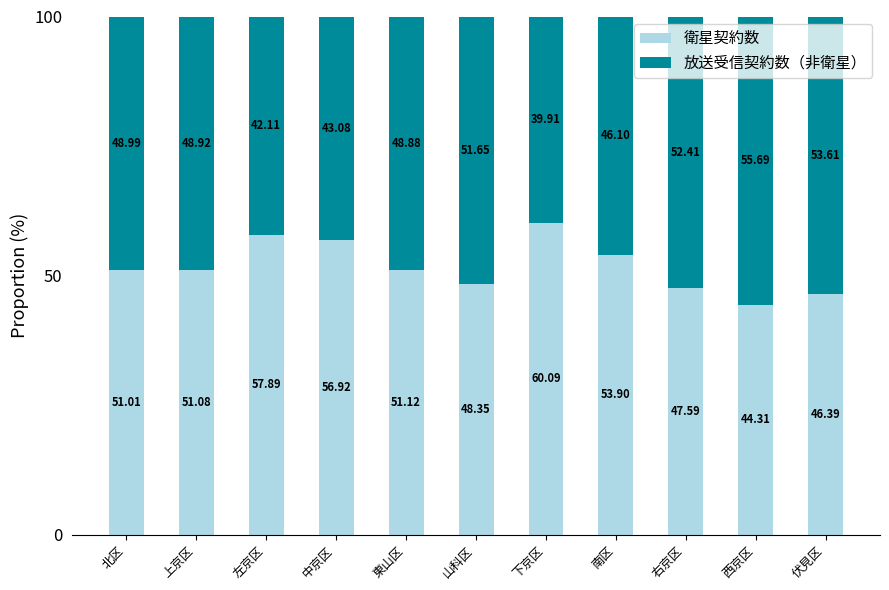

What is the difference between the 衛星契約数 values at 下京区 and 上京区?

9.0